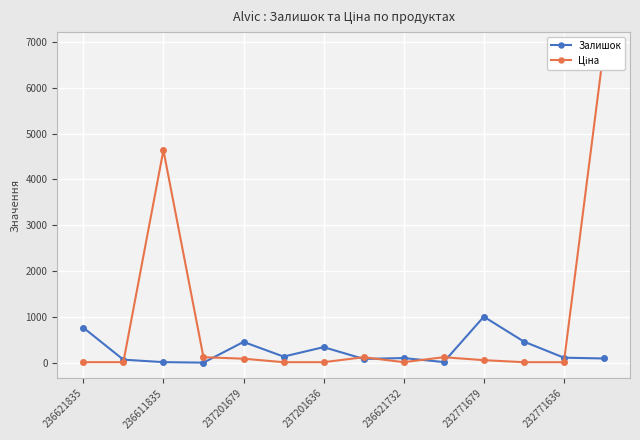

Is it true that Залишок equals 106 at 236621732?

True